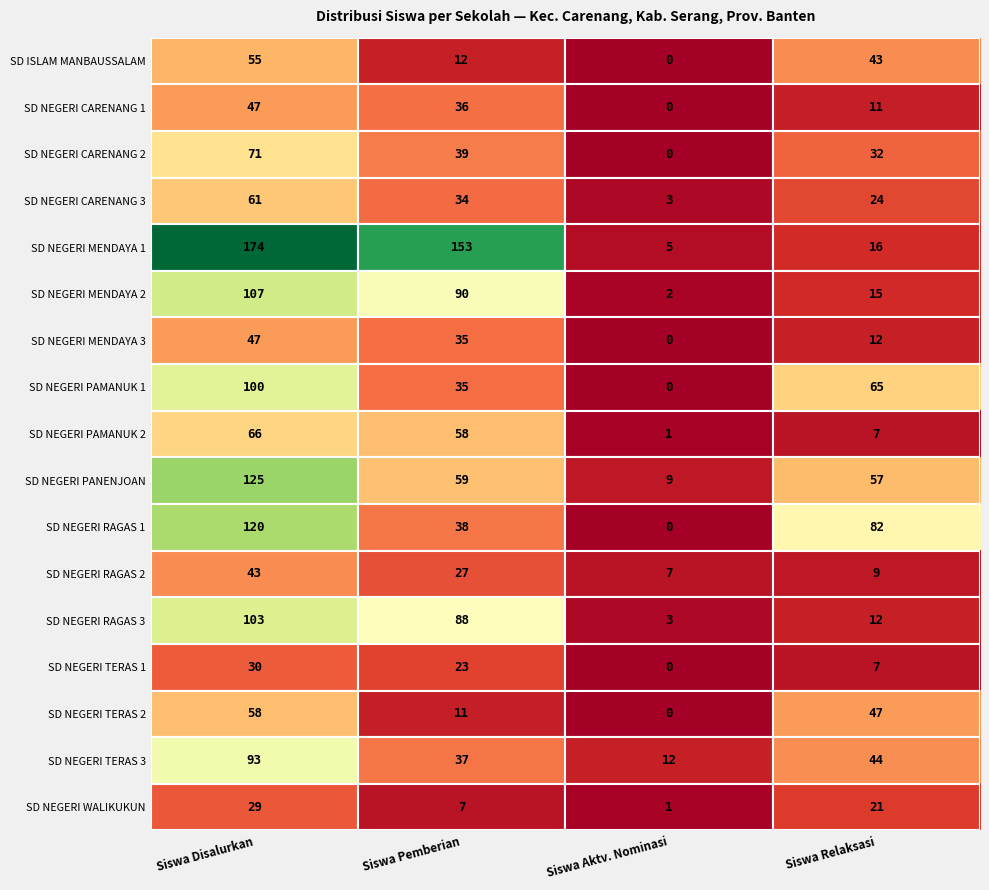

Which series has the largest total across all categories?

SD NEGERI MENDAYA 1